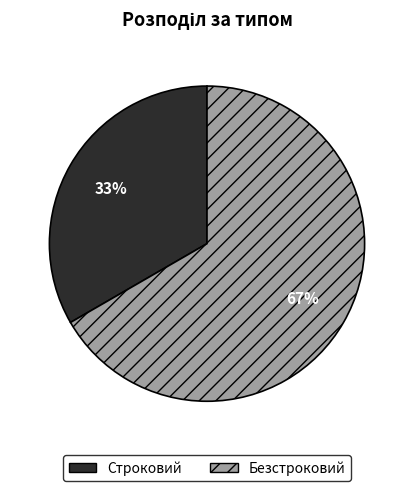

What is the majority slice?

Безстроковий